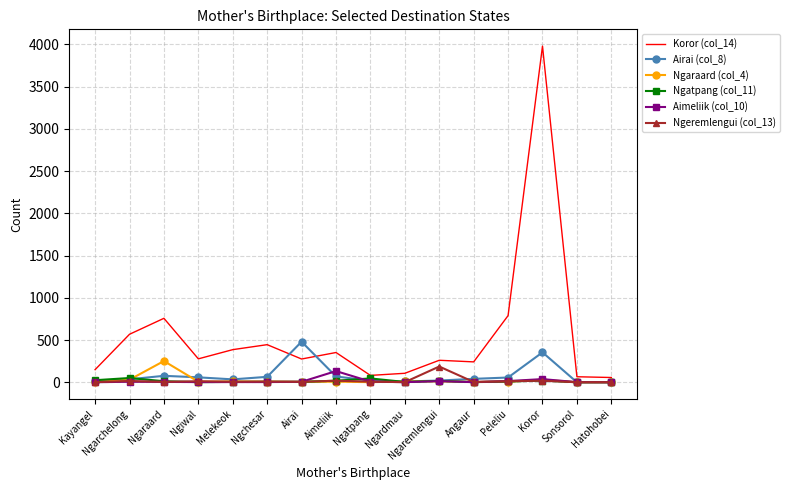

List the series in order of their peak value, lowest first.

Ngatpang (col_11), Aimeliik (col_10), Ngeremlengui (col_13), Ngaraard (col_4), Airai (col_8), Koror (col_14)